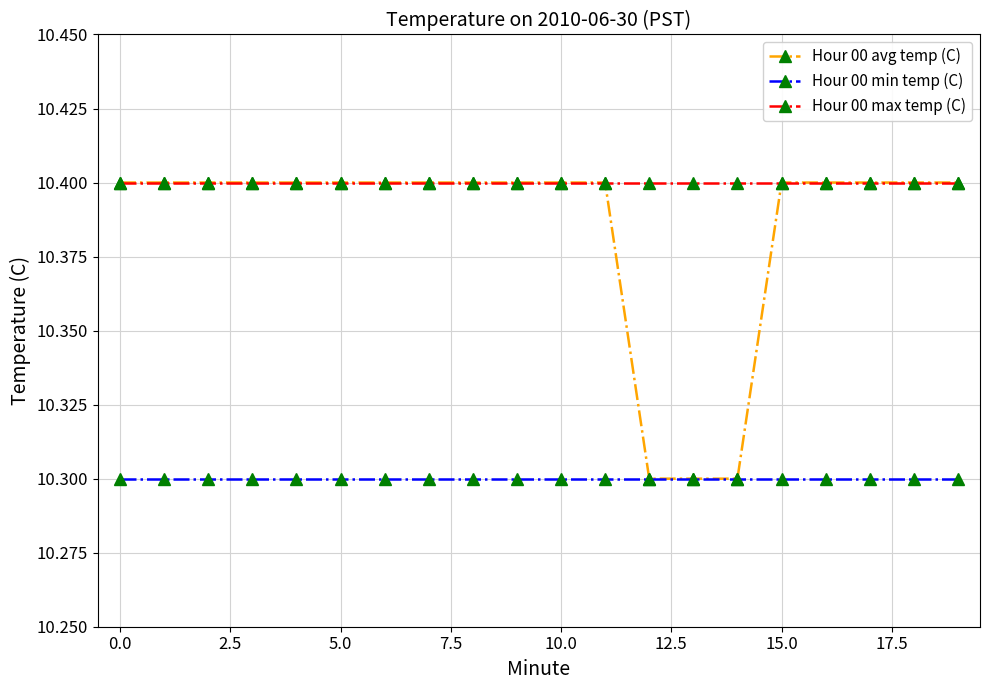

Which series has the largest range (max minus min)?

Hour 00 avg temp (C)